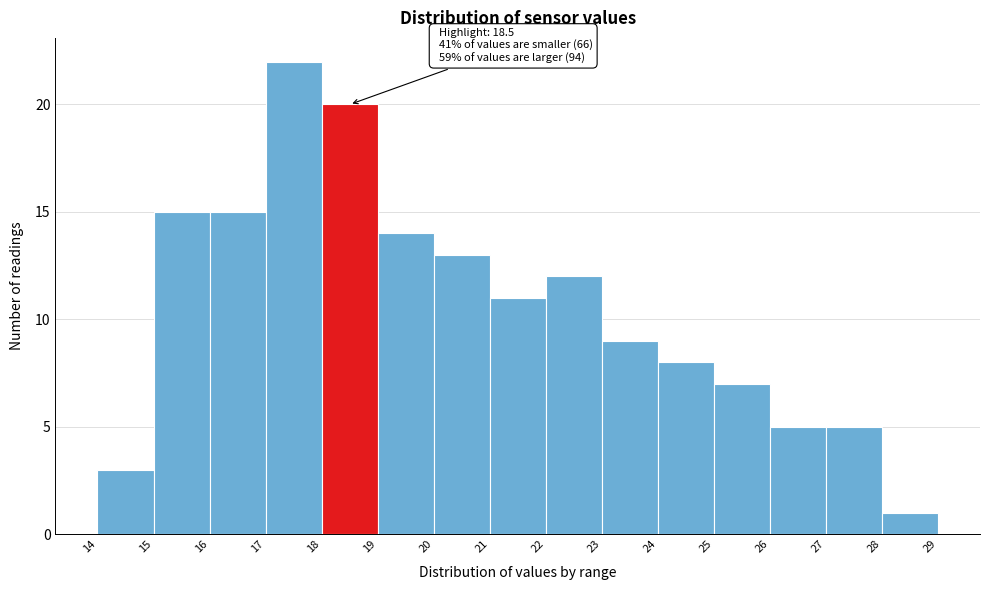

Which range on the x-axis has the tallest bar?

17 to 18